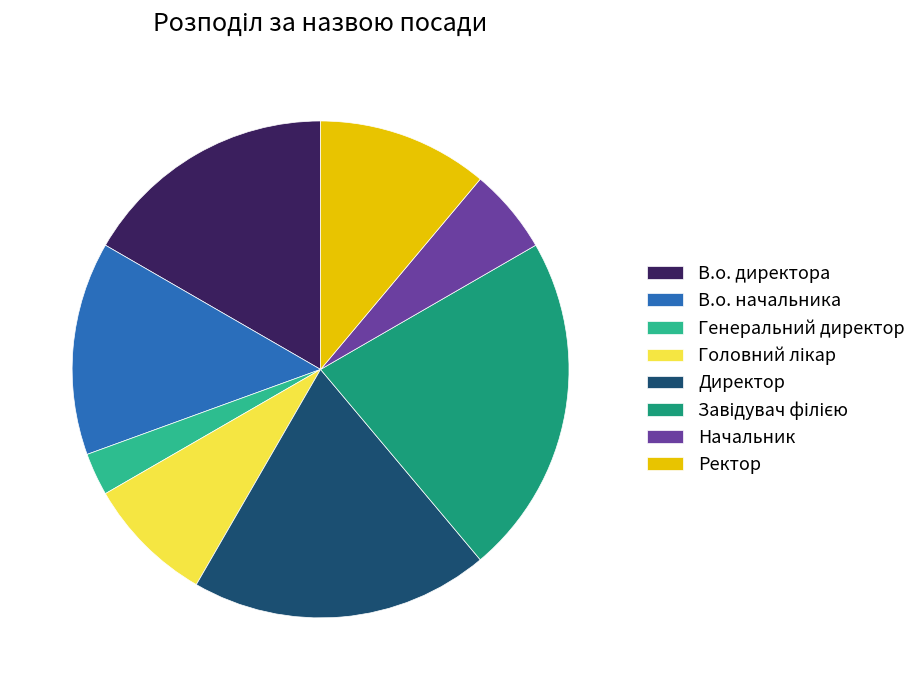

Does Генеральний директор represent more than half of the total?

No